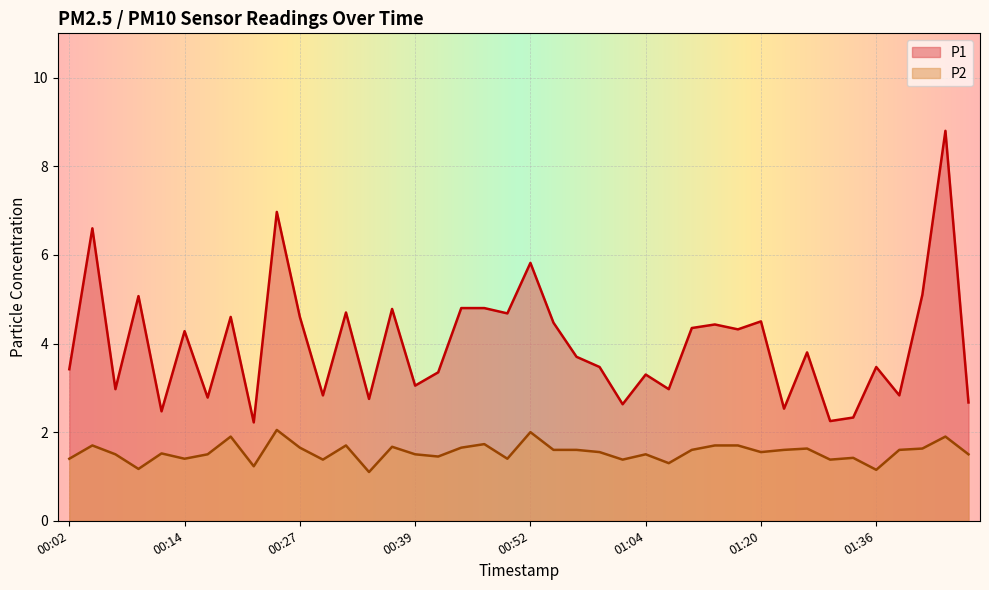

List the labels in order of P1 value, smallest first.

00:22, 01:31, 01:33, 00:12, 01:25, 01:02, 01:46, 00:34, 00:17, 00:29, 01:38, 00:07, 01:07, 00:39, 01:04, 00:42, 00:02, 00:59, 01:36, 00:57, 01:28, 00:14, 01:17, 01:09, 01:12, 00:54, 01:20, 00:19, 00:27, 00:49, 00:32, 00:36, 00:44, 00:47, 00:09, 01:41, 00:52, 00:04, 00:24, 01:43